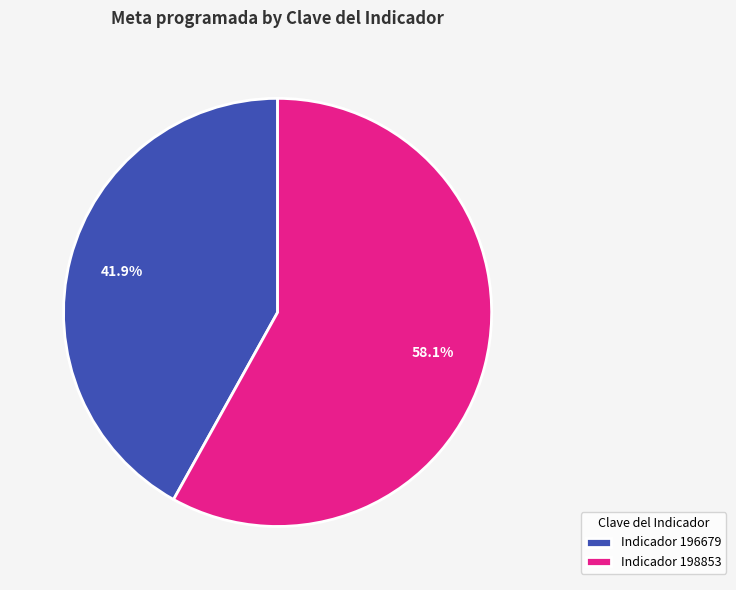

Between Indicador 198853 and Indicador 196679, which is larger?

Indicador 198853